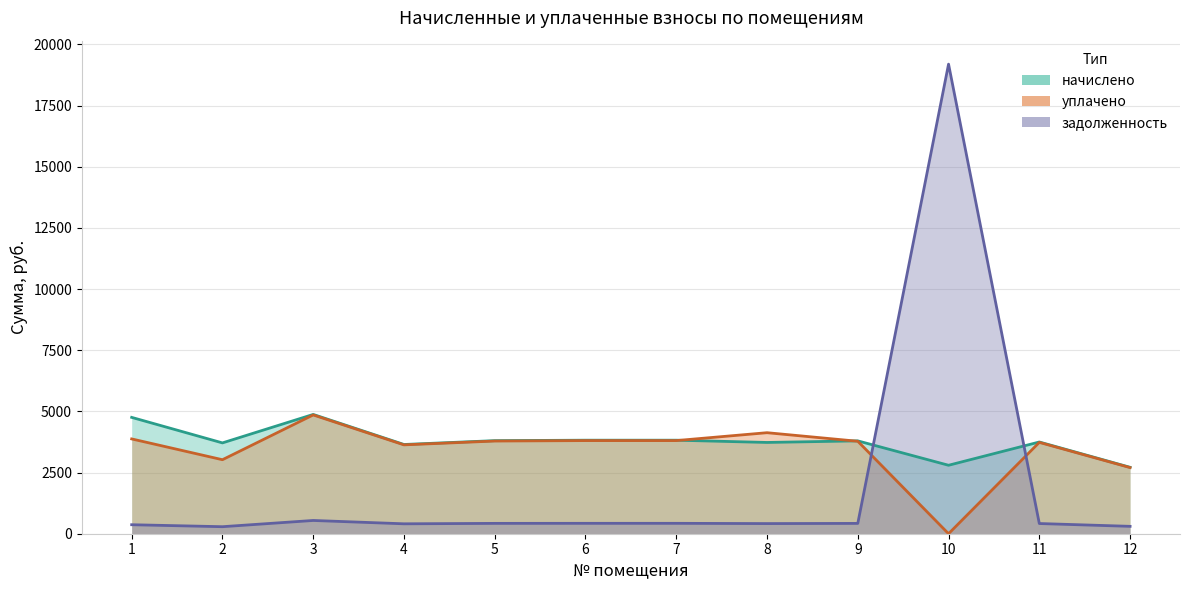

What are all the series names shown in the legend?

начислено, уплачено, задолженность